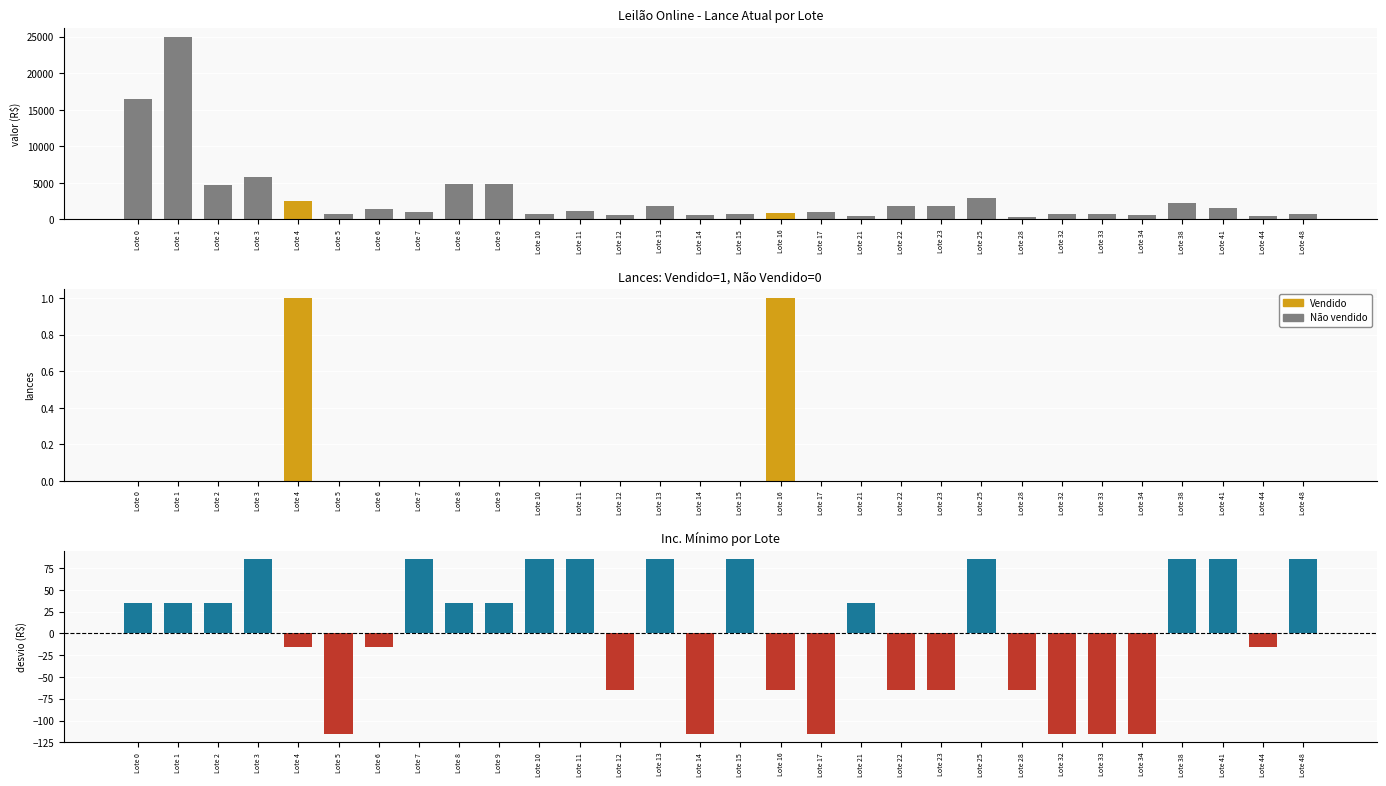

What is the sum of the Inc. mínimo (desvio da média) values at Lote 17 and Lote 15?

-30